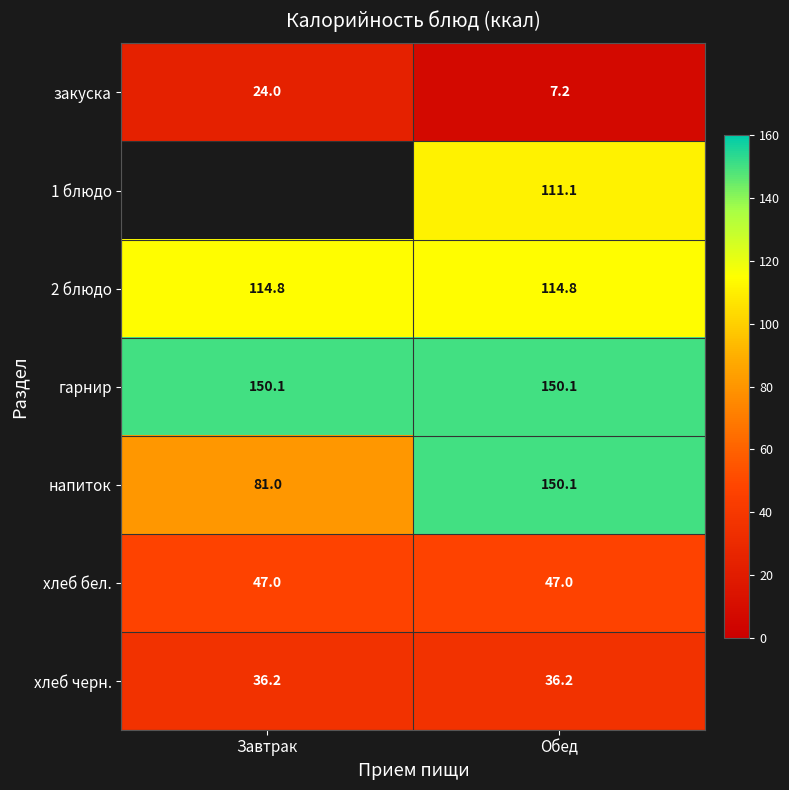

List the labels in order of закуска value, smallest first.

Обед, Завтрак